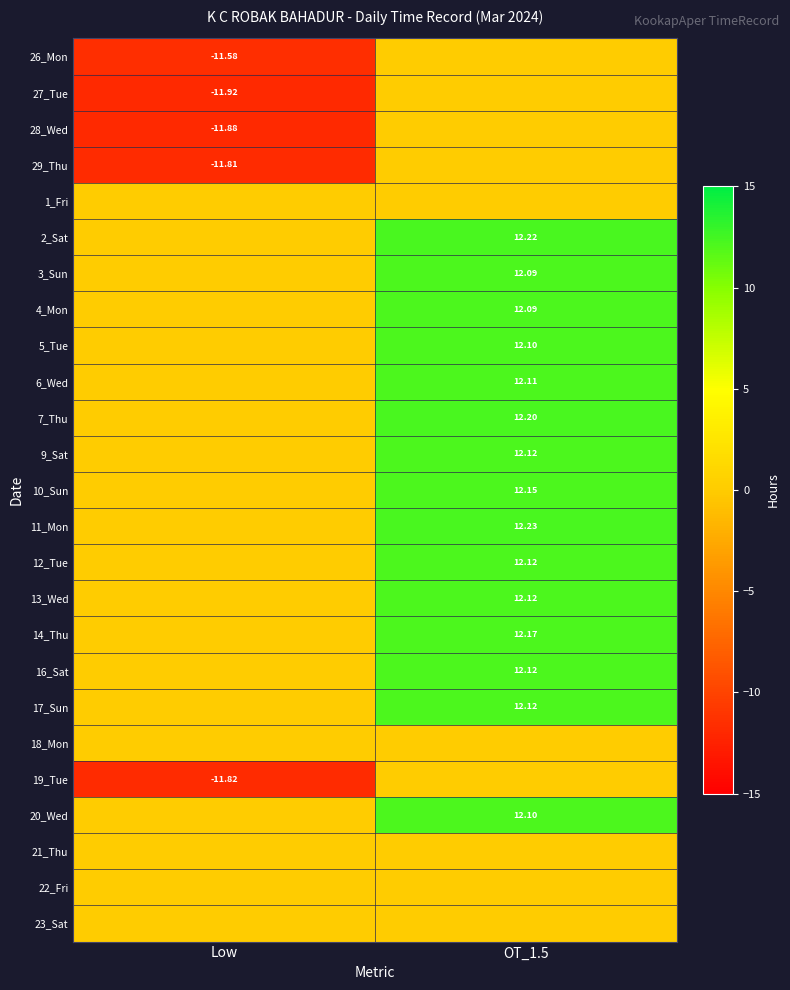

At which category is the sum across all series the highest?

OT_1.5